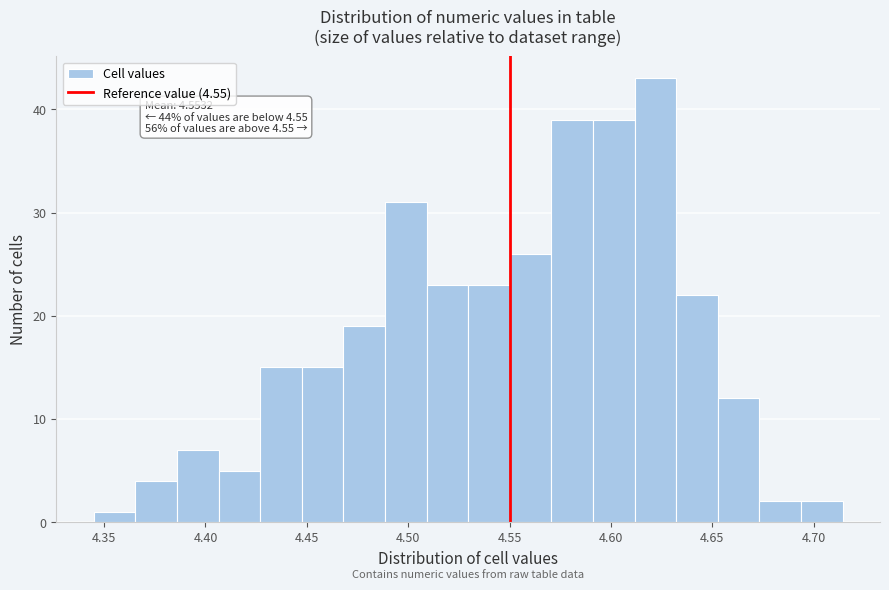

Which range on the x-axis has the tallest bar?

4.610 to 4.630